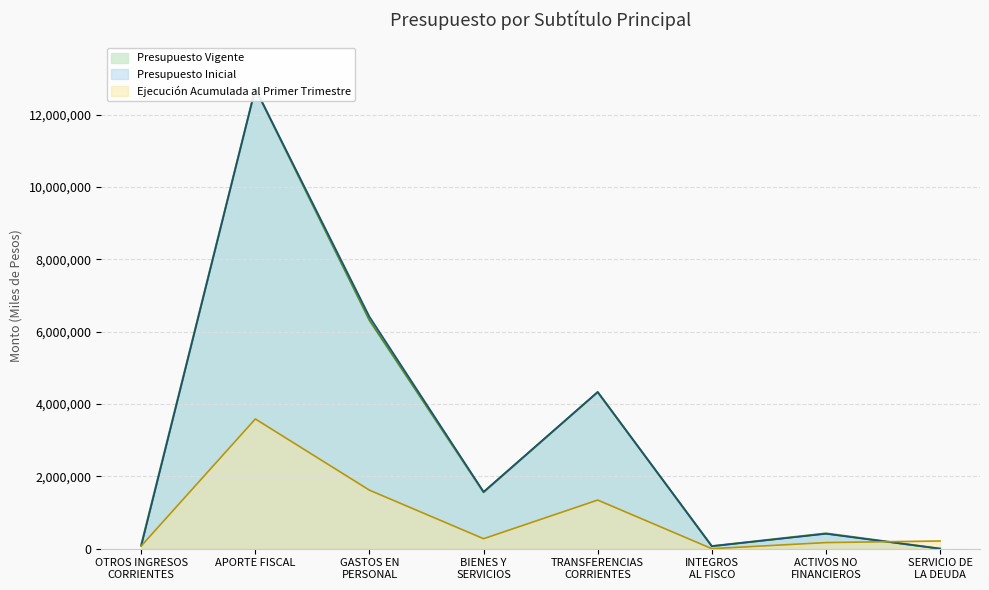

How many distinct data groups are displayed?

3